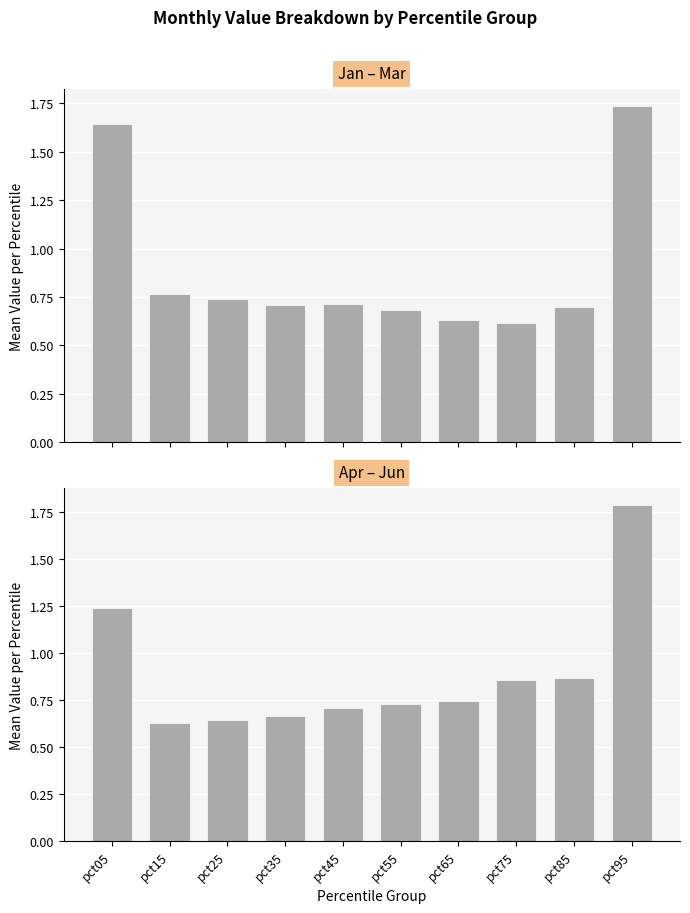

List the series in order of their overall mean, highest first.

Jan–Mar avg, Apr–Jun avg